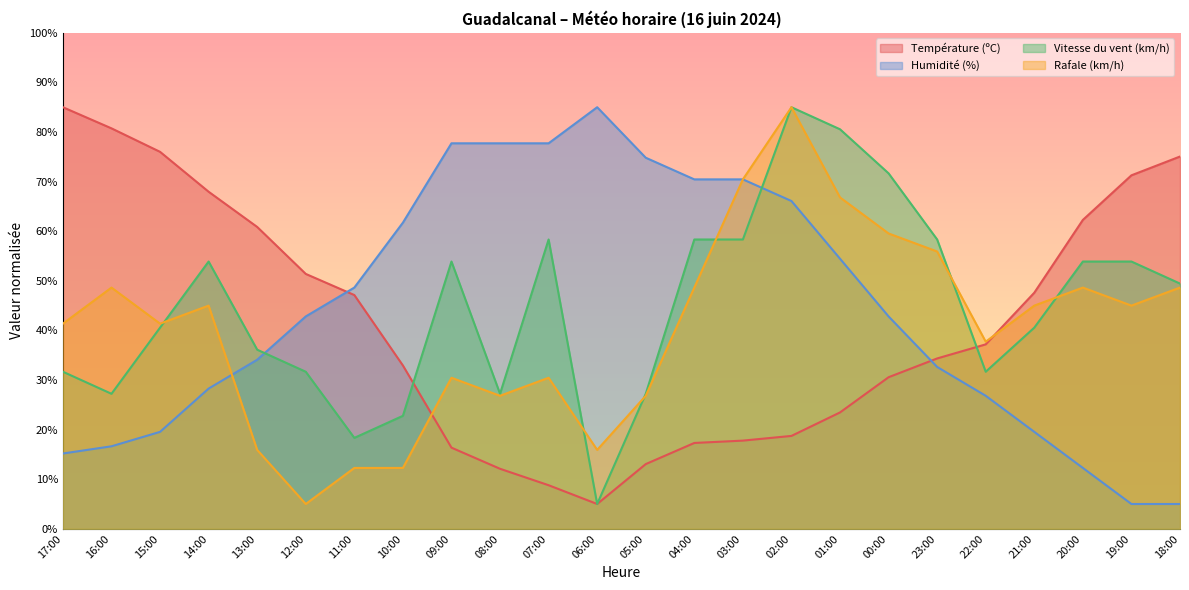

Which series has the largest total across all categories?

Vitesse du vent (km/h)